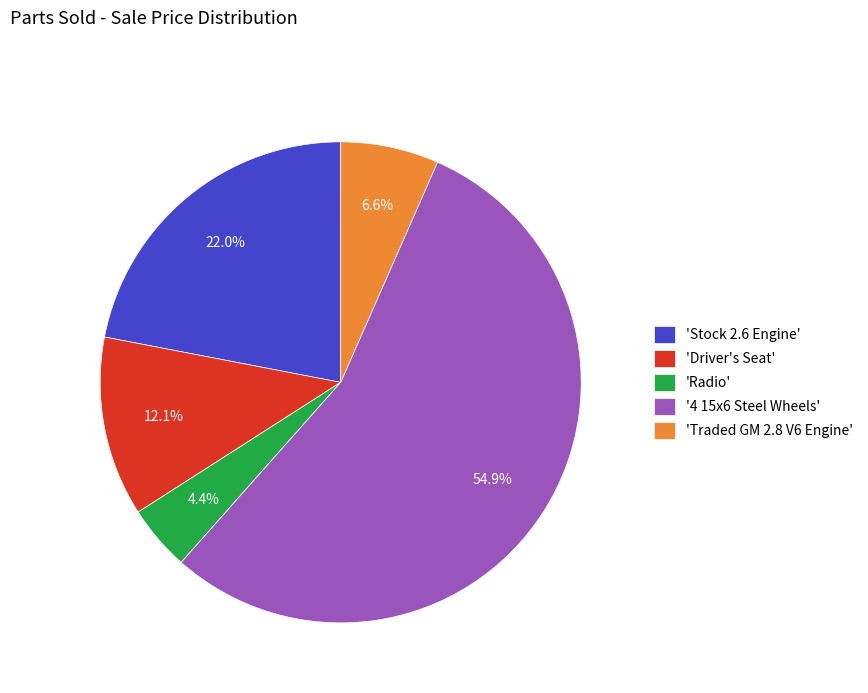

To the nearest percent, what is the average slice percentage?

20%